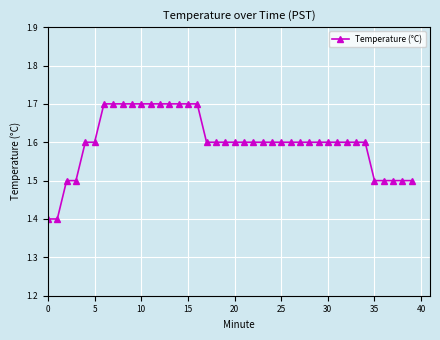

What is the value of the 3rd point from the left?

1.5